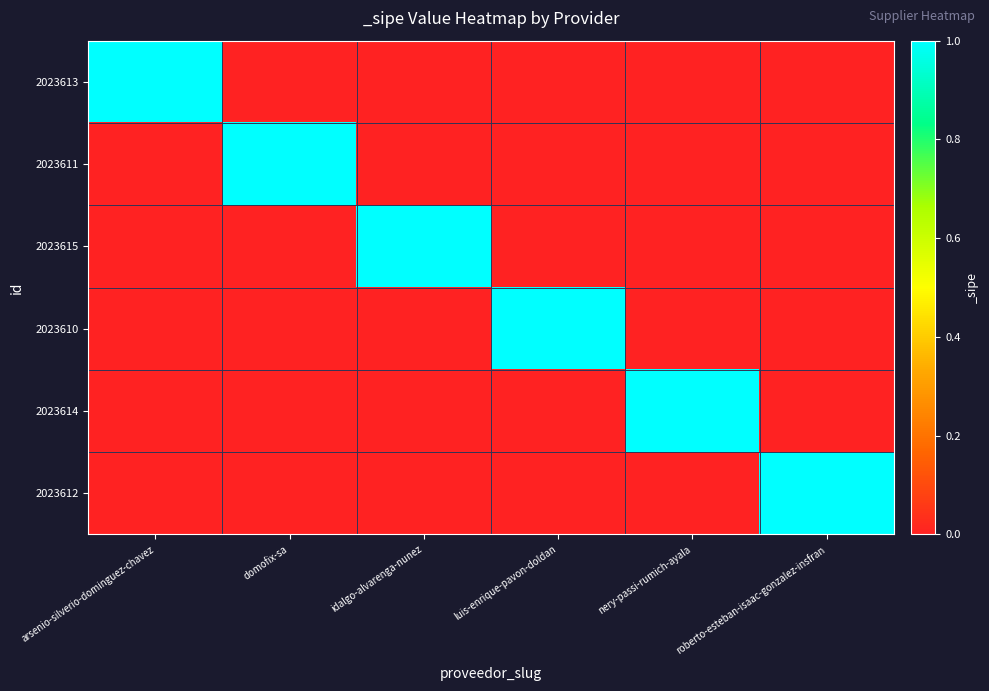

List the series in order of their peak value, lowest first.

2023613, 2023611, 2023615, 2023610, 2023614, 2023612